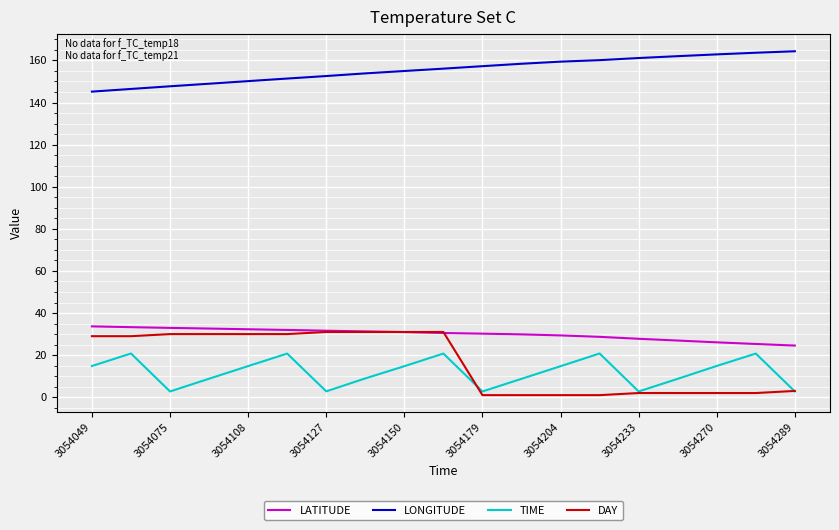

True or false: DAY and LONGITUDE intersect in this chart.

False